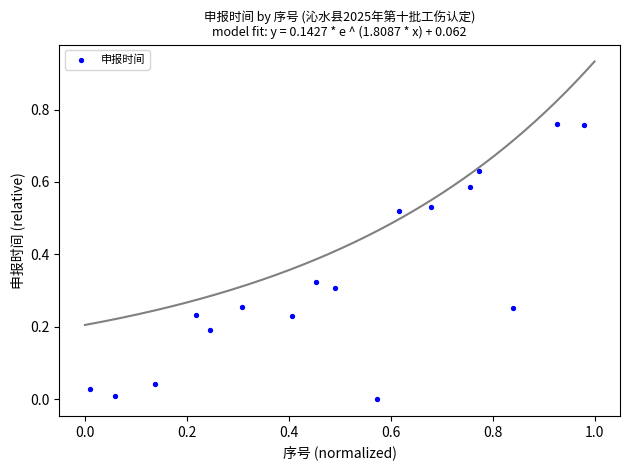

What is the range of X values (max minus min)?

1.0